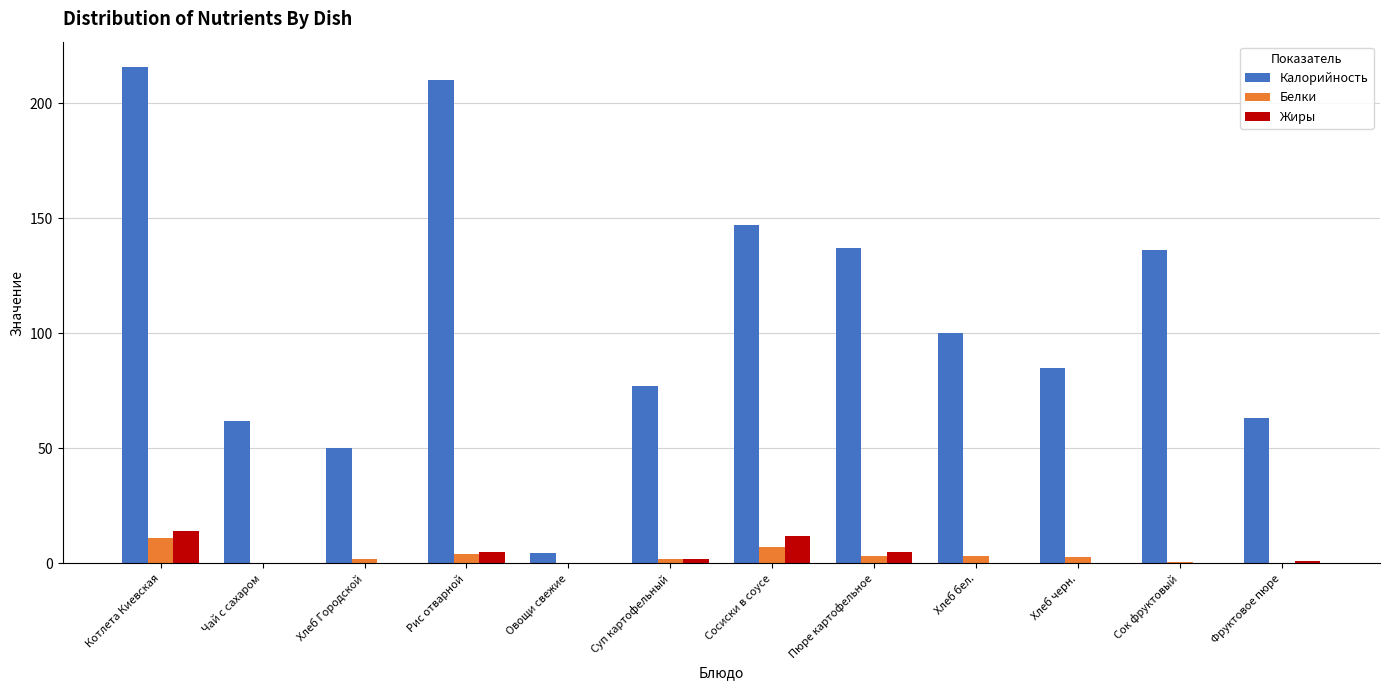

What is the sum of all Калорийность values?

1287.5